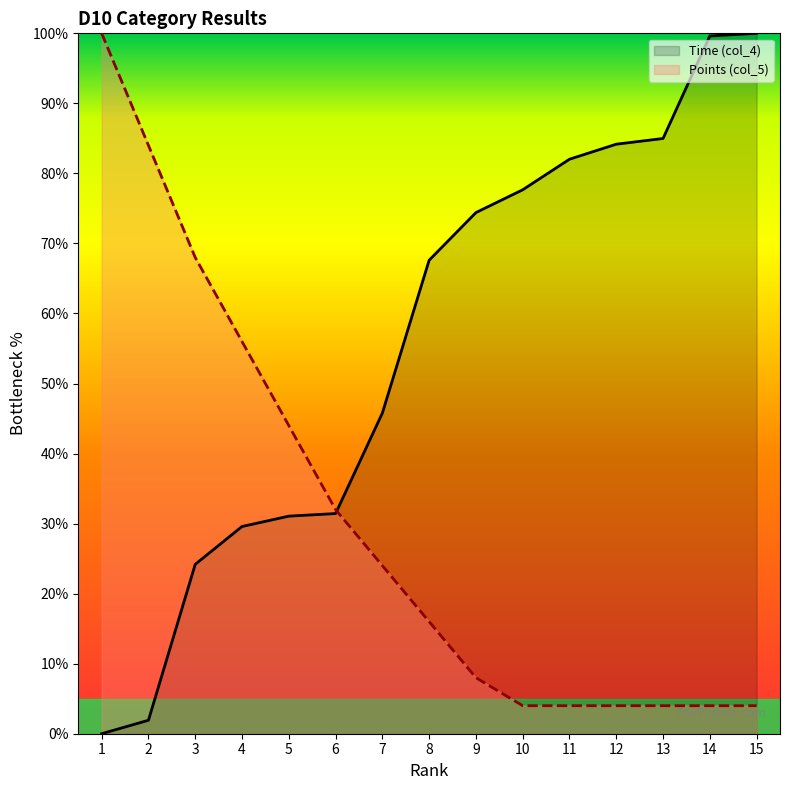

How many values in the Points (col_5) series are below 16?

7